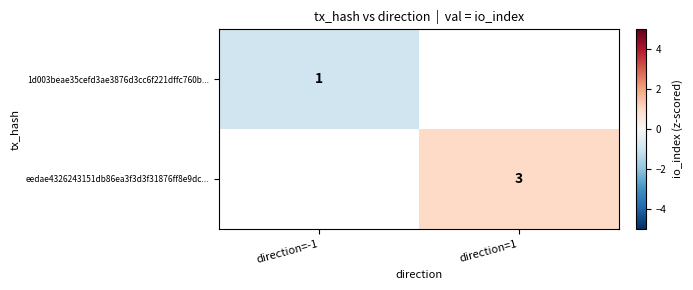

Is it true that eedae4326243151db86ea3f3d3f31876ff8e9dc... equals 2 at direction=1?

False